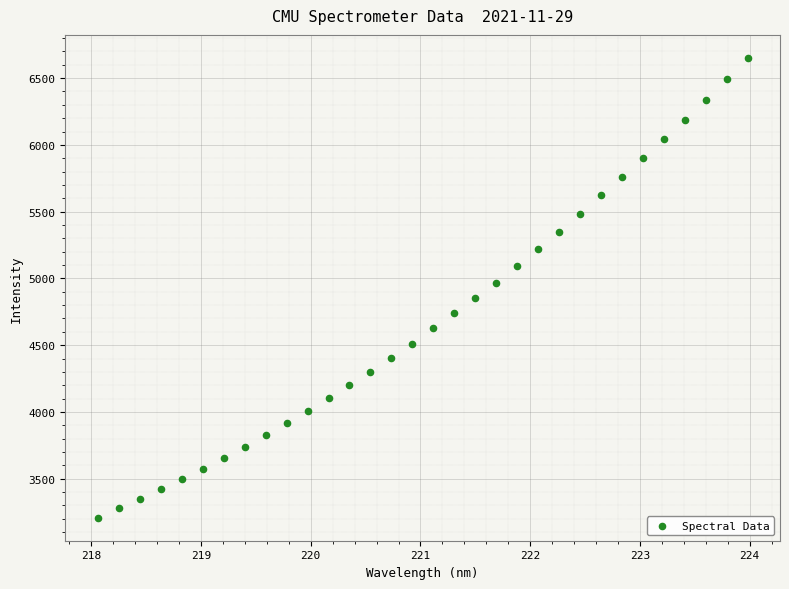

What is the range of Y values (max minus min)?

3443.8